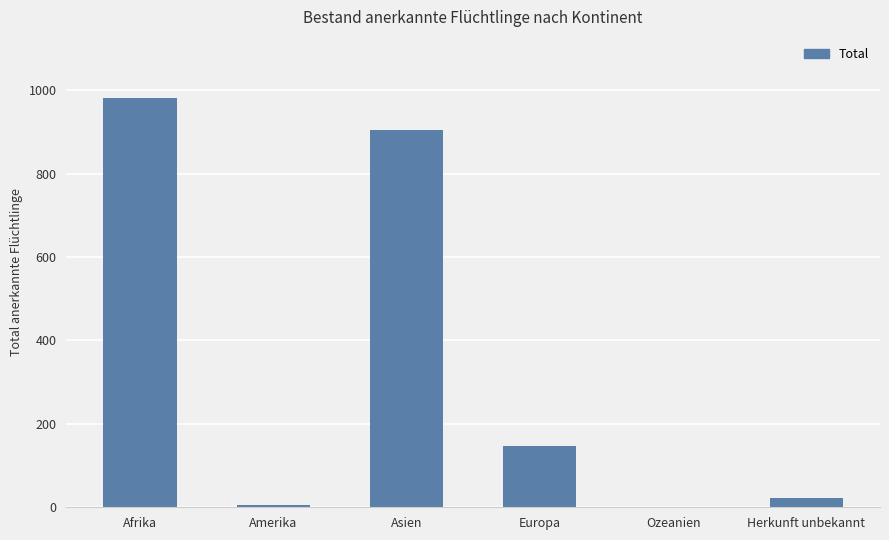

What is the maximum value shown in the chart?

981